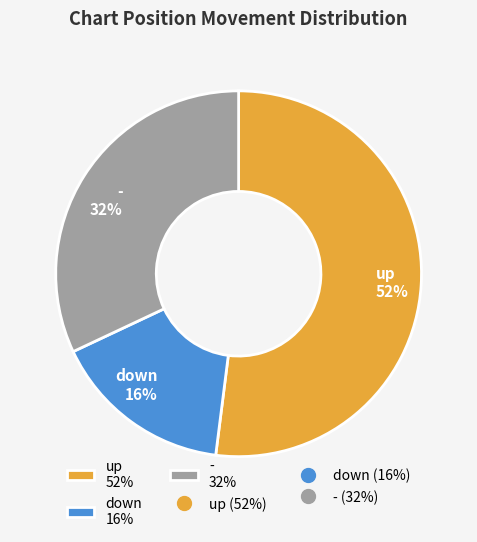

Which category has the biggest portion of the pie?

up